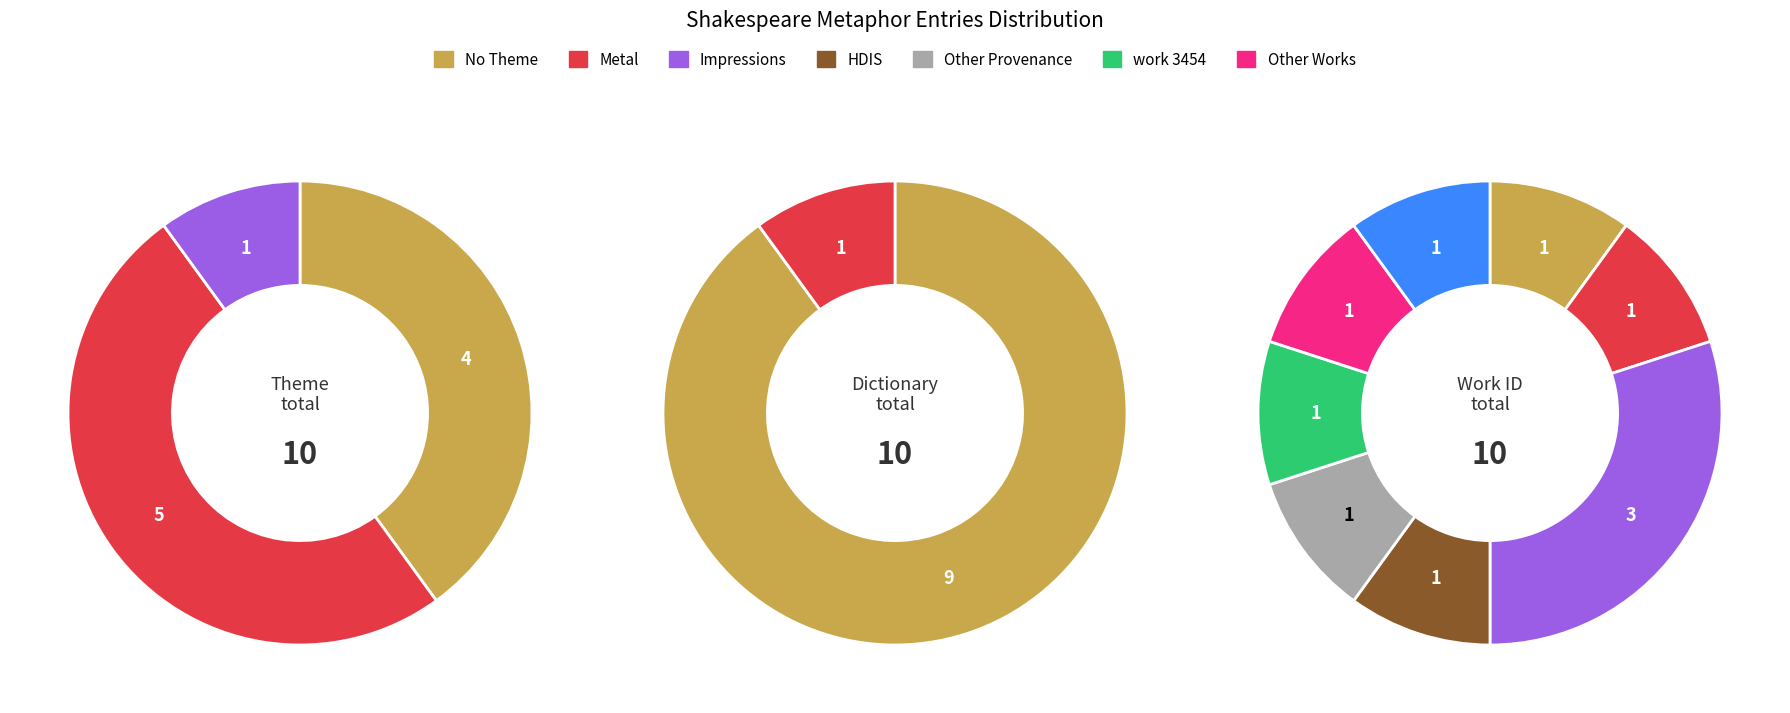

True or false: SIR JOHN accounts for 10% of the total.

True